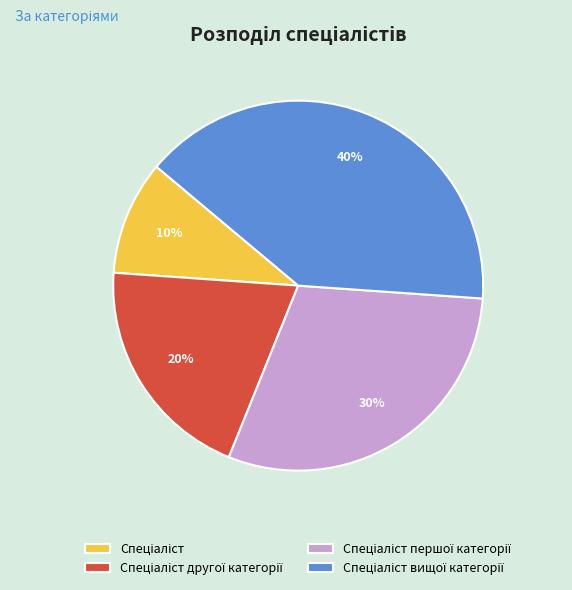

To the nearest percent, what is the average slice percentage?

25%